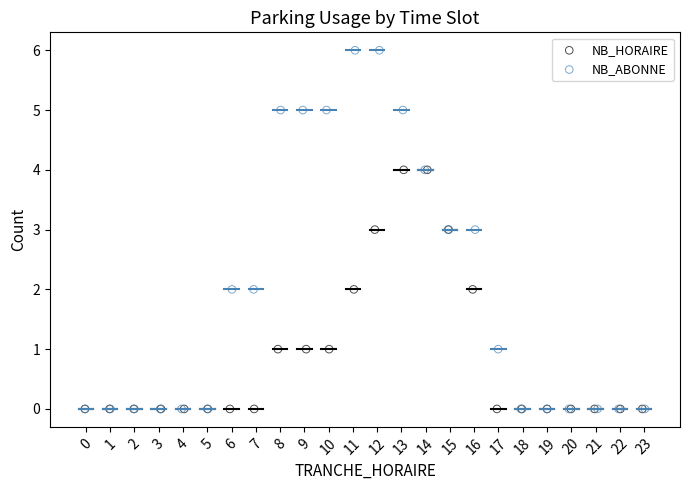

Which series contains the highest Y value?

NB_ABONNE